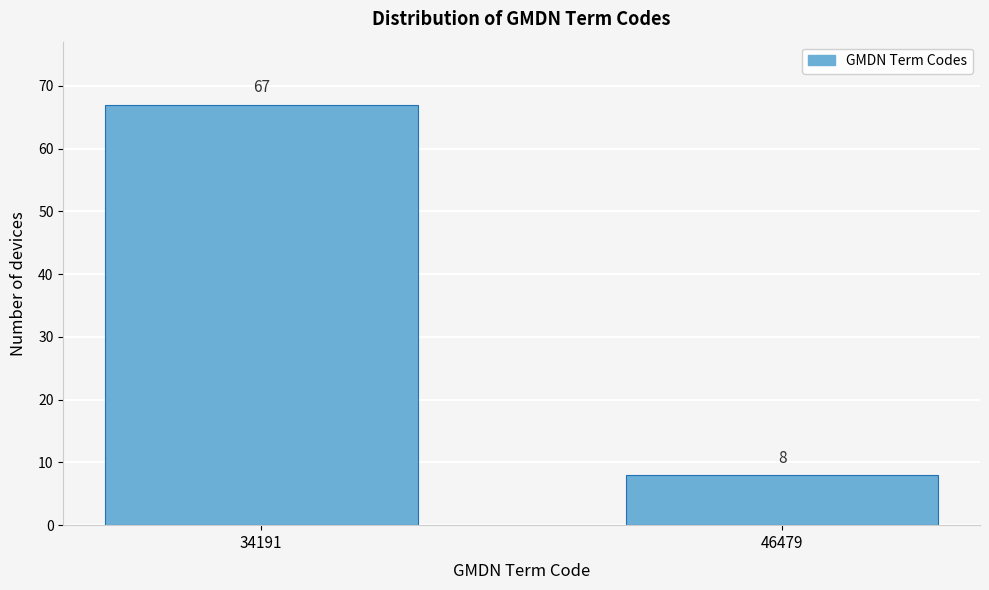

Reading right to left, list all the values displayed in this chart.

46479=8	34191=67